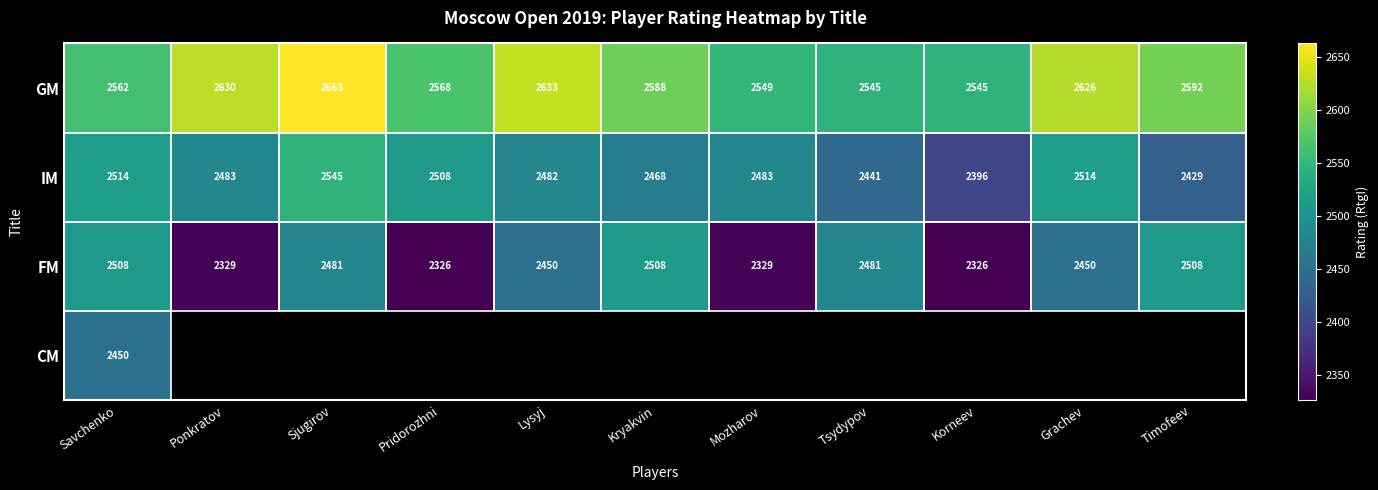

The value of GM at Pridorozhni is 2568. True or false?

True